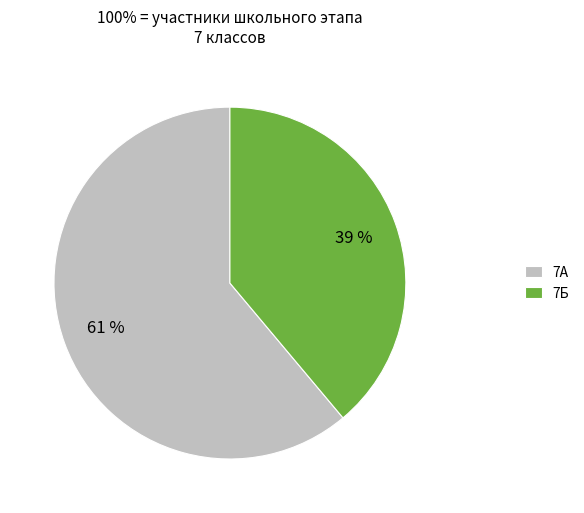

To the nearest percent, what percentage of the pie is 7Б?

39%